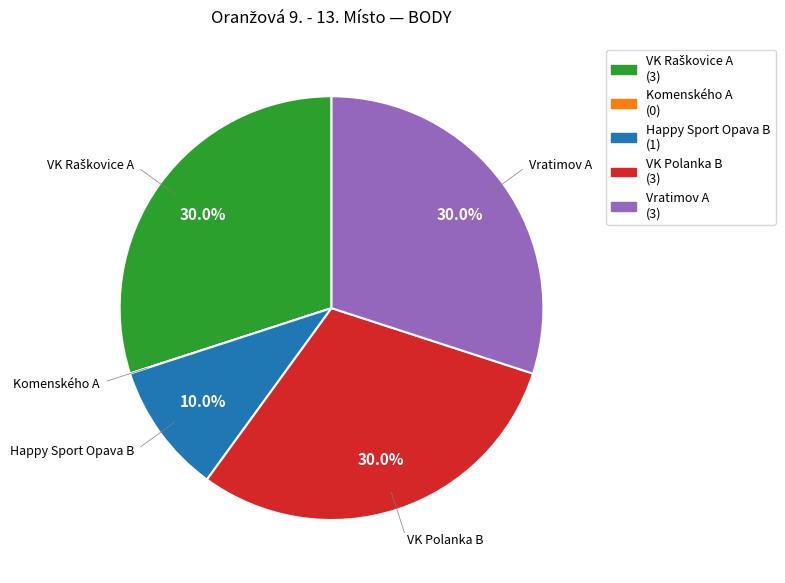

Does any single category account for the majority?

No